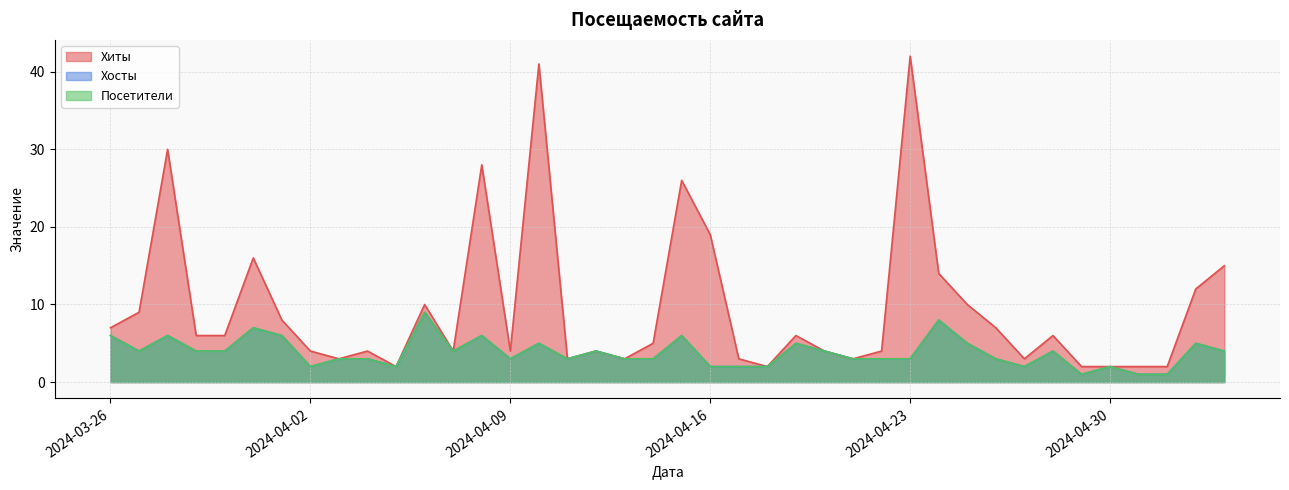

Rank the categories by Хиты value from highest to lowest.

2024-04-23, 2024-04-10, 2024-03-28, 2024-04-08, 2024-04-15, 2024-04-16, 2024-03-31, 2024-05-04, 2024-04-24, 2024-05-03, 2024-04-25, 2024-04-06, 2024-03-27, 2024-04-01, 2024-04-26, 2024-03-26, 2024-04-28, 2024-04-19, 2024-03-30, 2024-03-29, 2024-04-14, 2024-04-22, 2024-04-20, 2024-04-12, 2024-04-09, 2024-04-07, 2024-04-04, 2024-04-02, 2024-04-27, 2024-04-21, 2024-04-17, 2024-04-13, 2024-04-11, 2024-04-03, 2024-05-02, 2024-05-01, 2024-04-30, 2024-04-29, 2024-04-18, 2024-04-05